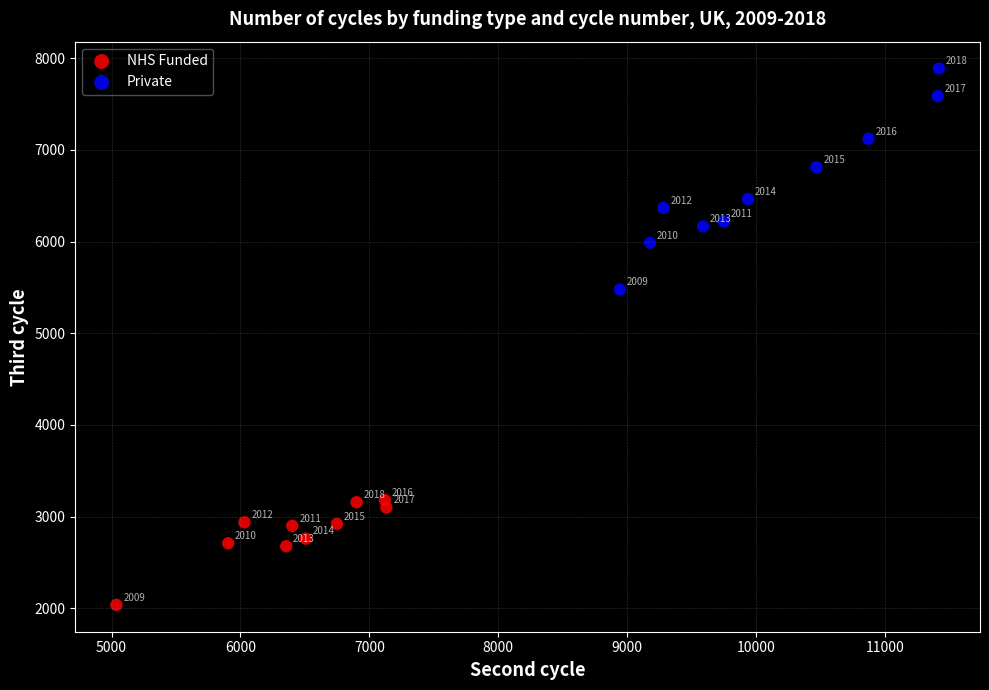

Which series reaches the maximum Y coordinate?

Private